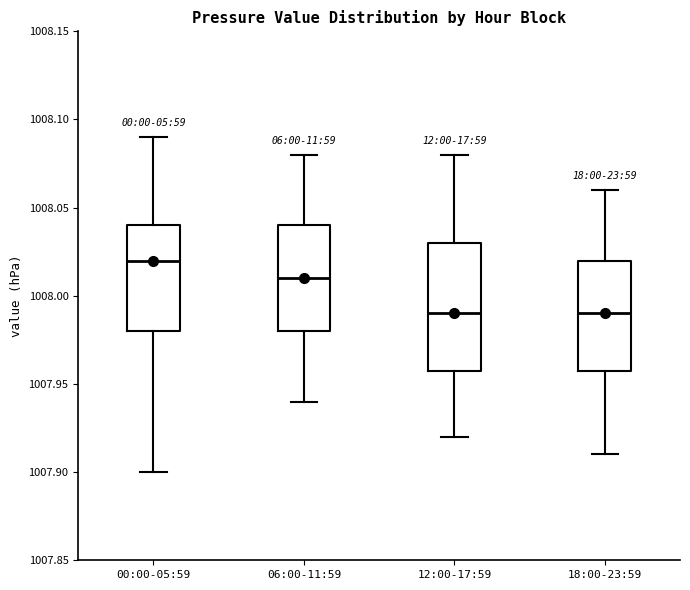

Reading left to right, transcribe this box plot: for each box, give where its median line is, the range the box spans, and where its two whiskers end, as read against the y-axis. The values are not printed on the chart, so give them approximately, as read against the axis.

00:00-05:59: median 1008.02, box 1007.98 to 1008.04, whiskers 1007.90 to 1008.09
06:00-11:59: median 1008.01, box 1007.98 to 1008.04, whiskers 1007.94 to 1008.08
12:00-17:59: median 1007.99, box 1007.96 to 1008.03, whiskers 1007.92 to 1008.08
18:00-23:59: median 1007.99, box 1007.96 to 1008.02, whiskers 1007.91 to 1008.06